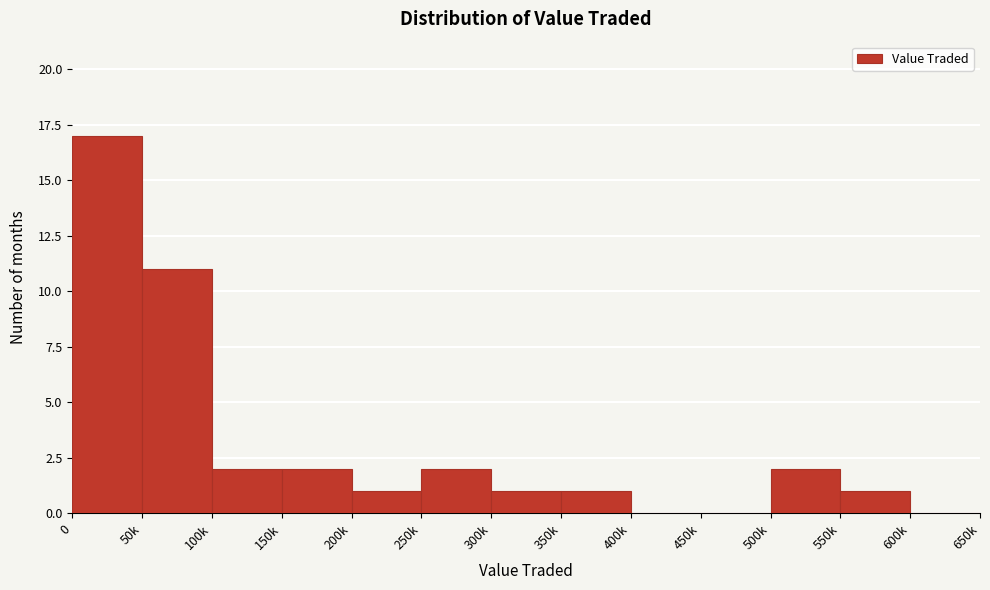

Reading right to left, transcribe all the data shown in this chart.

600k=0	550k=1	500k=2	450k=0	400k=0	350k=1	300k=1	250k=2	200k=1	150k=2	100k=2	50k=11	0=17